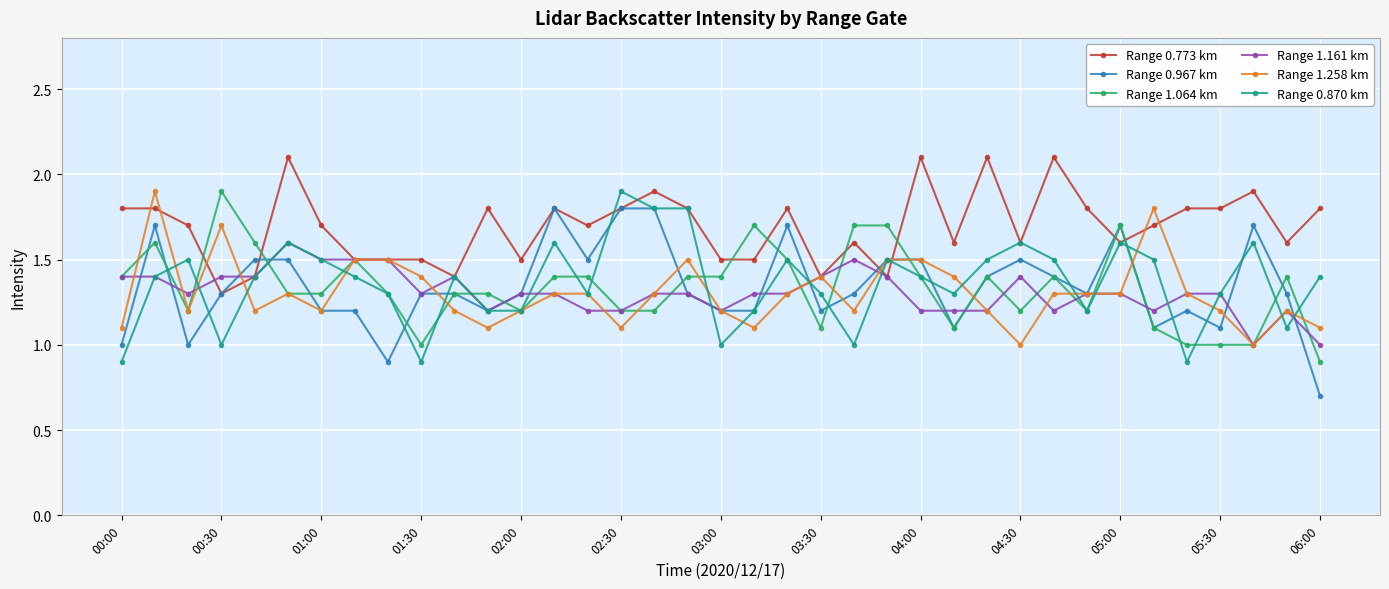

What is the value of the Range 1.064 km point at the 10th from the left?

1.0